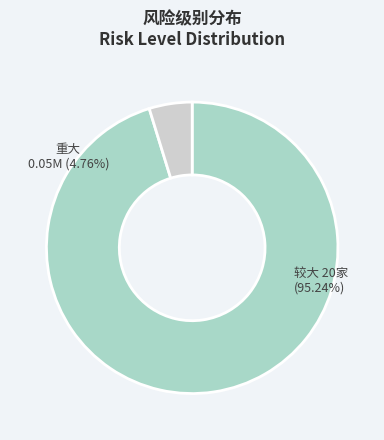

Is there a majority slice in this chart?

Yes